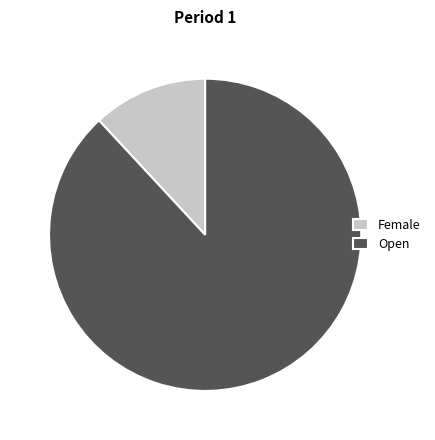

The Open slice represents 79% of the pie. True or false?

False